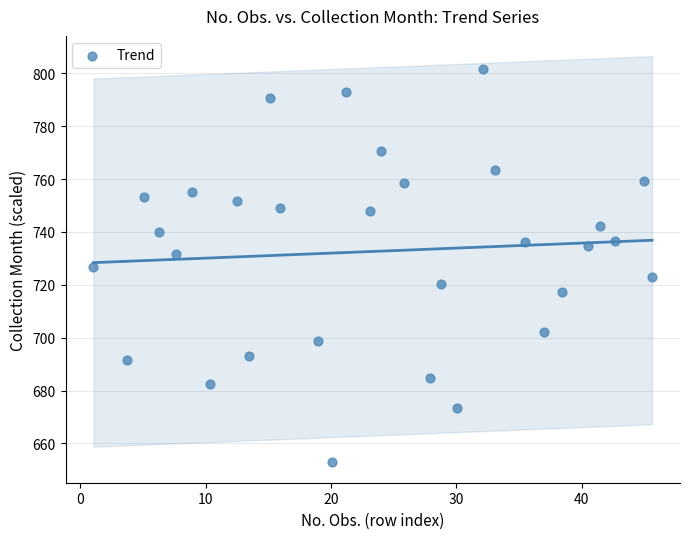

What is the range of Y values (max minus min)?

148.7